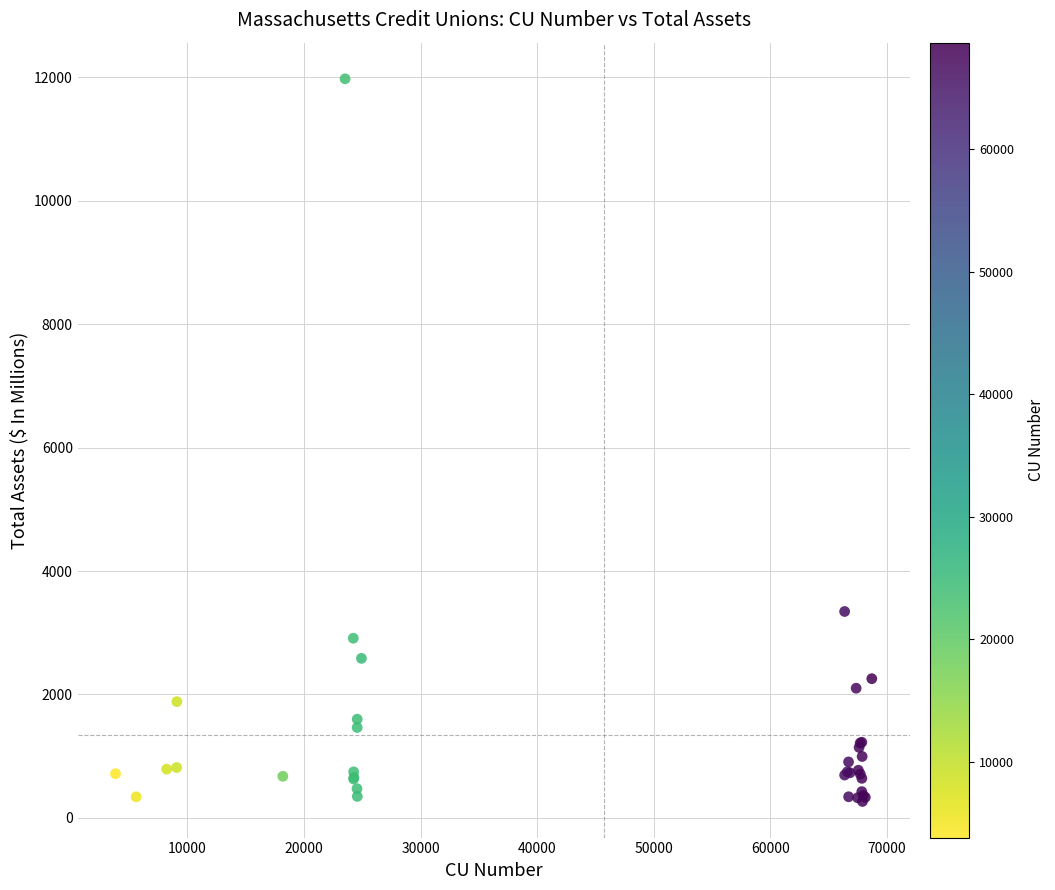

What Y value in the scatter plot is closest to 6121?

3344.4